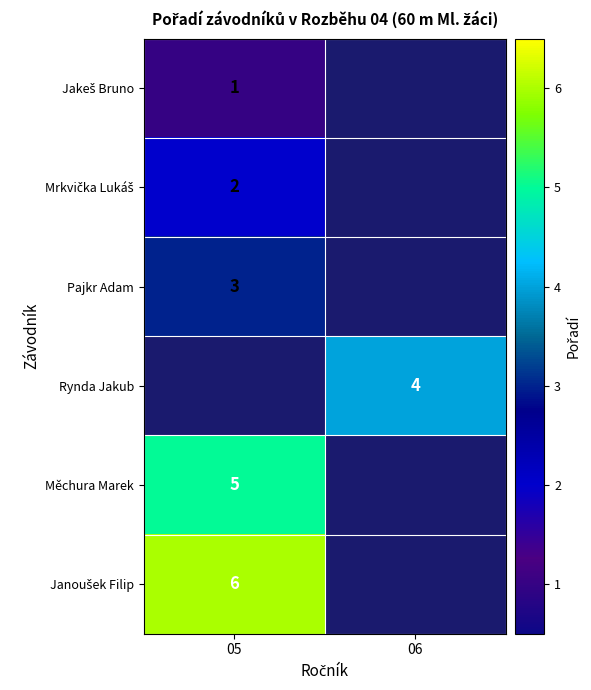

Between 05 and 06, which is larger?

06